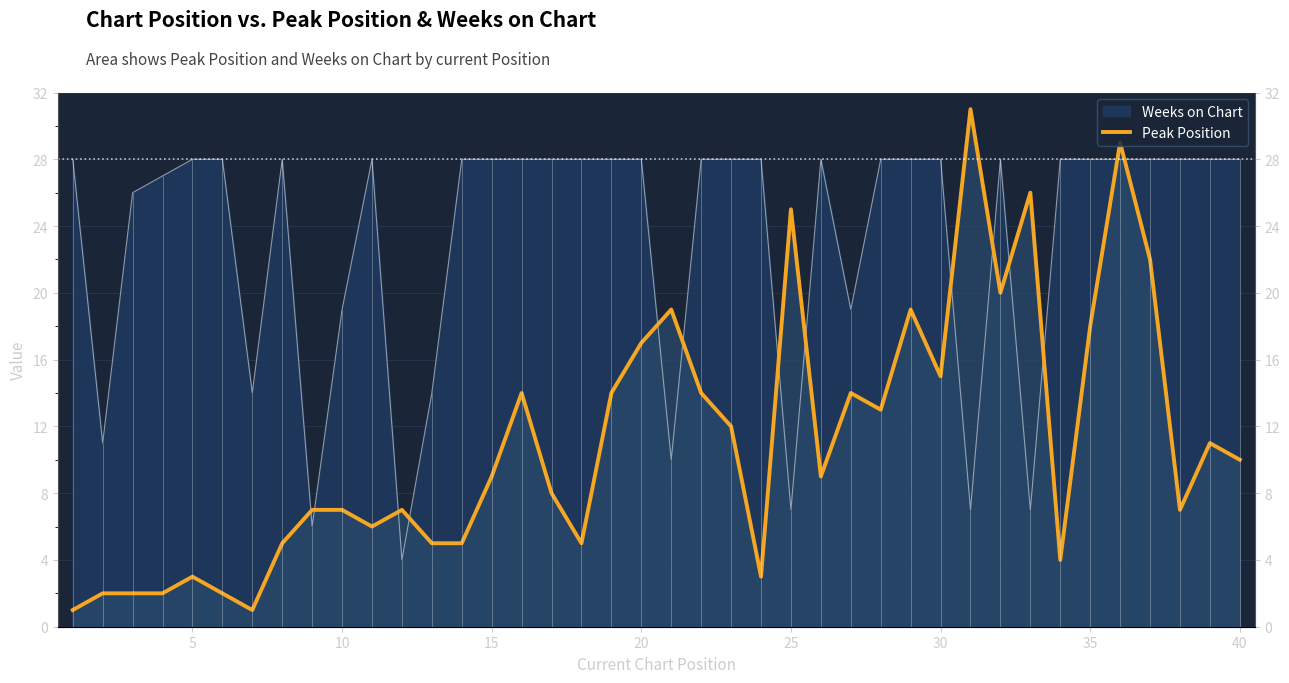

How many categories are shown in the chart?

40